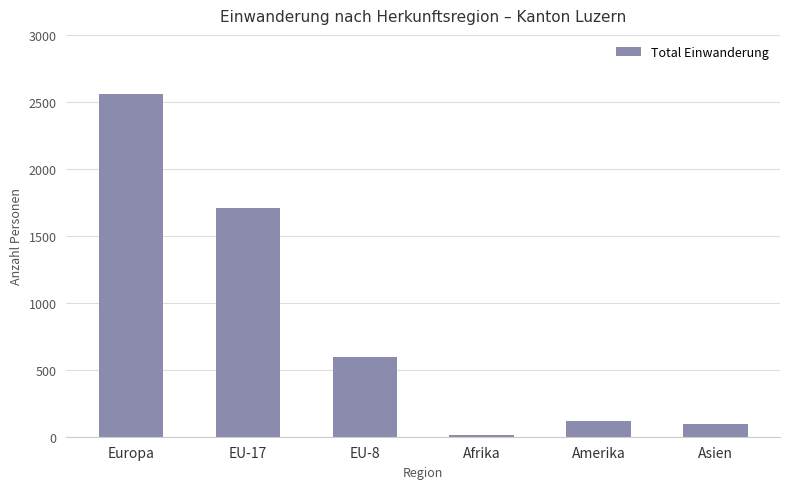

List the labels in order of value, smallest first.

Afrika, Asien, Amerika, EU-8, EU-17, Europa